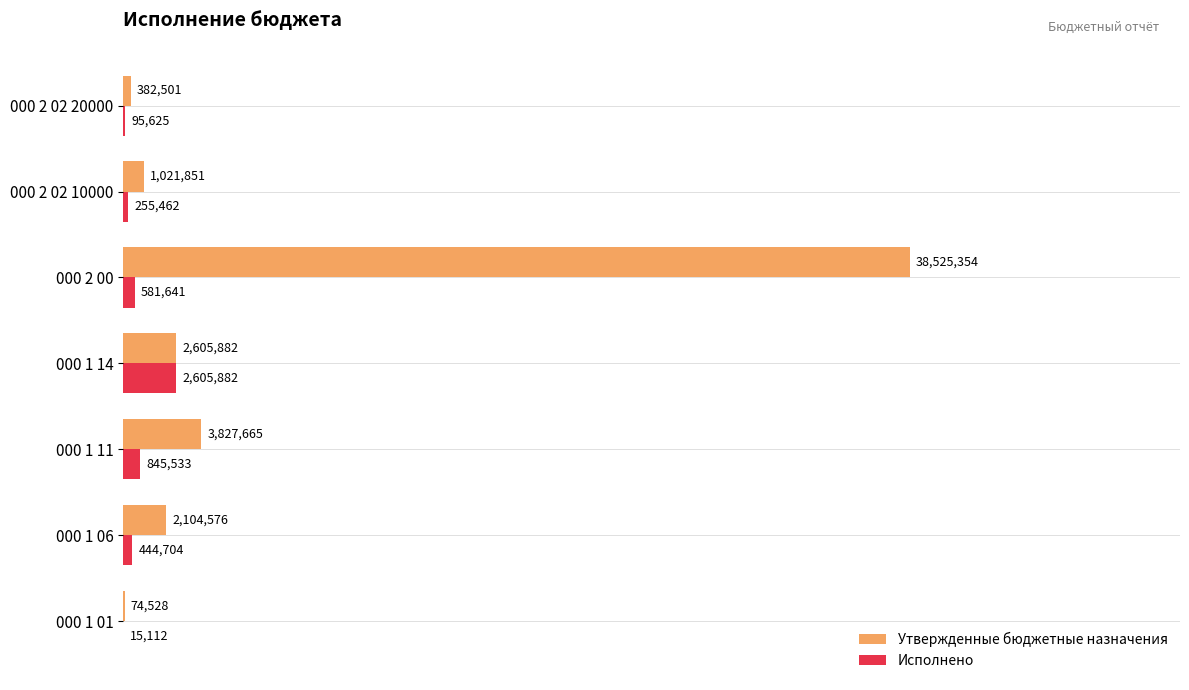

What are all the series names shown in the legend?

Утвержденные бюджетные назначения, Исполнено